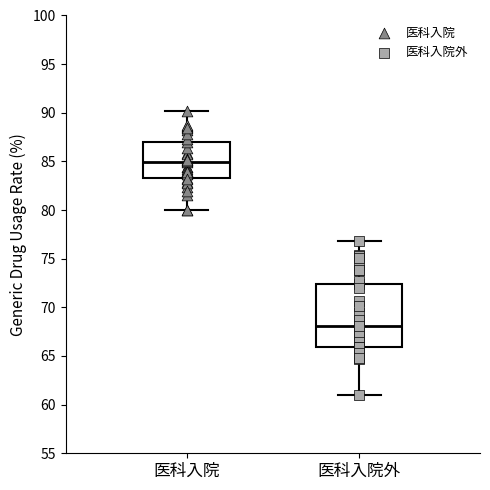

Which box has the highest median line?

医科入院